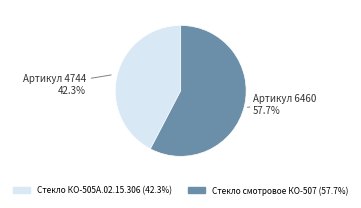

Is it true that Стекло смотровое КО-507 is 69% of the pie?

False